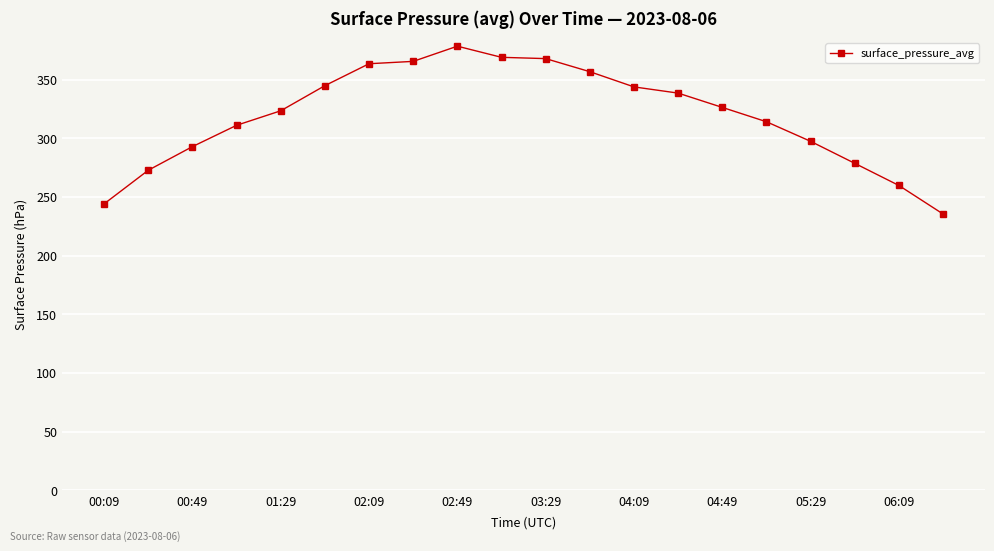

What is the greatest value displayed?

378.4